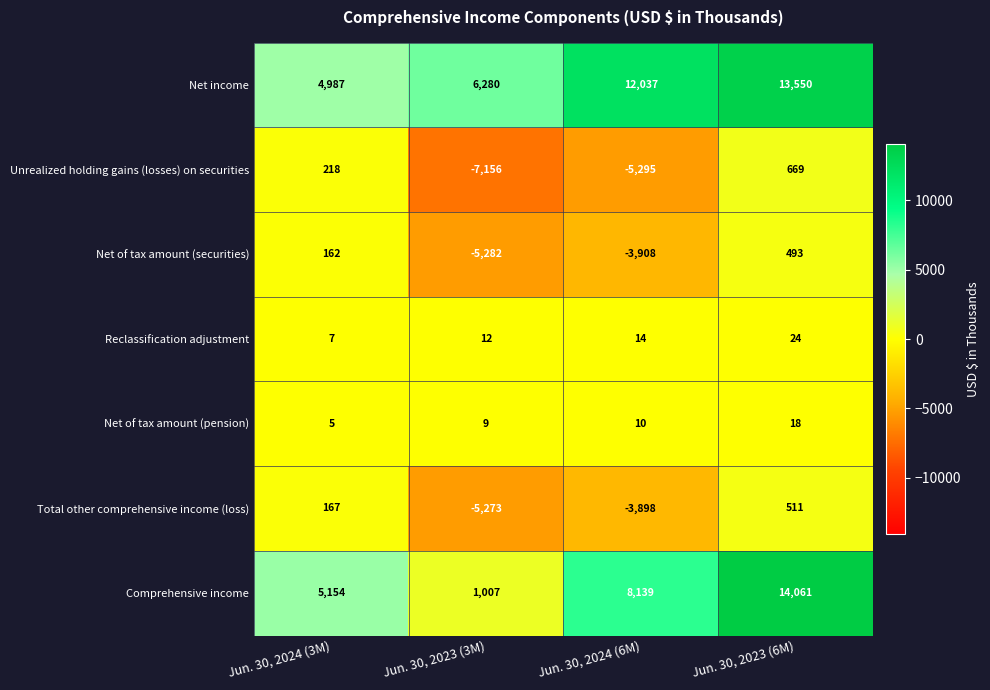

How many negative values does the Net of tax amount (securities) series have?

2